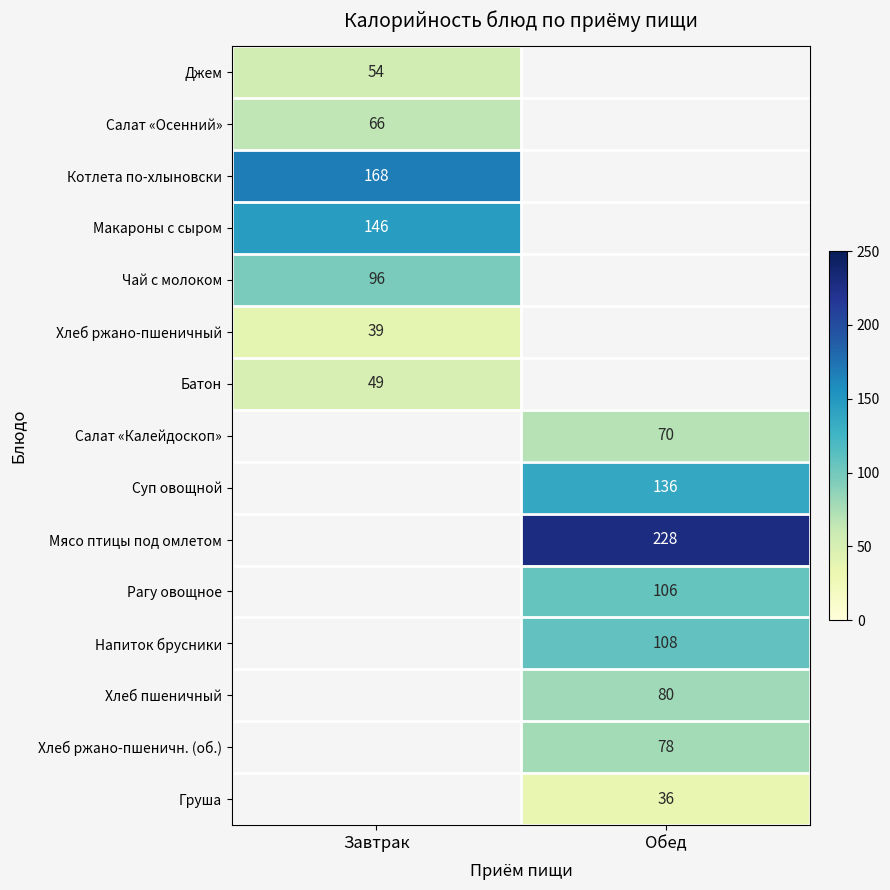

At how many categories does at least one series exceed 76?

2